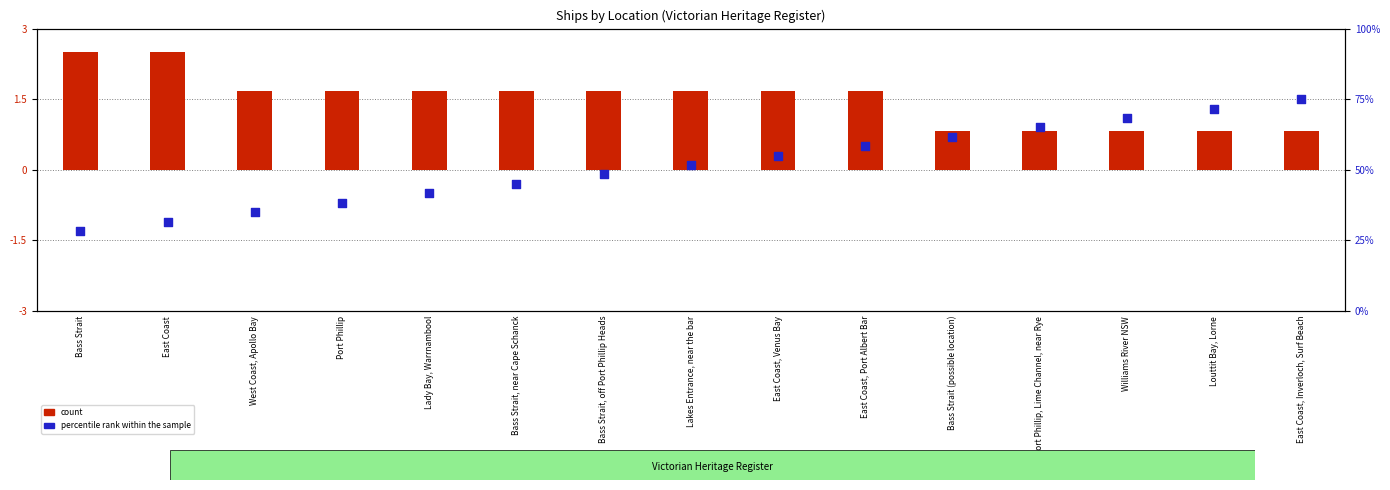

Which has a higher value, West Coast, Apollo Bay or Port Phillip, Lime Channel, near Rye?

Port Phillip, Lime Channel, near Rye